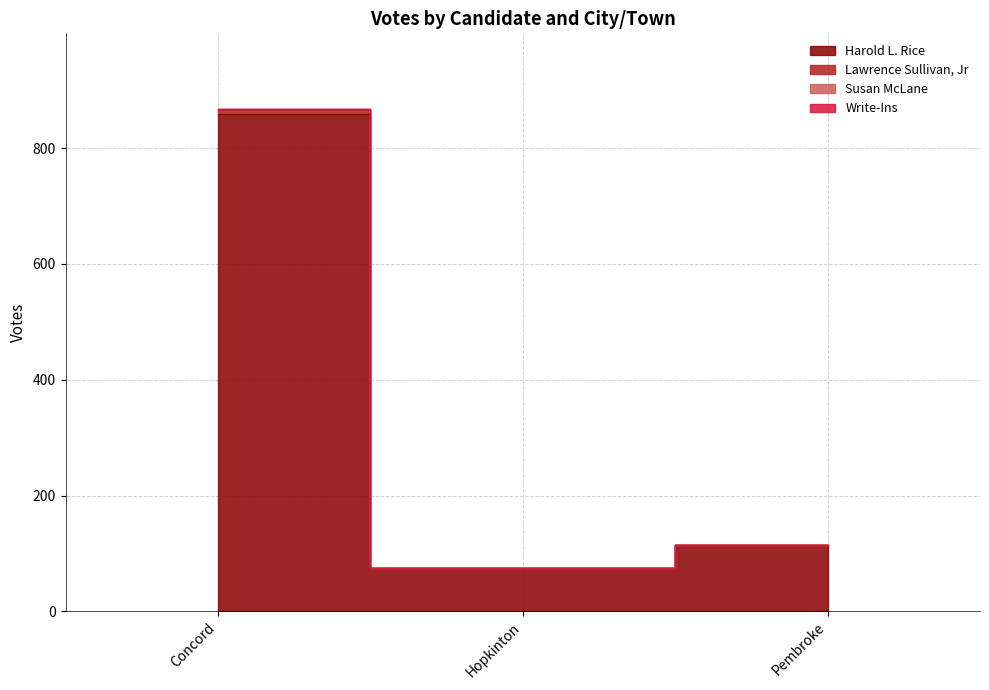

Rank the categories by Susan McLane value from lowest to highest.

Hopkinton, Pembroke, Concord